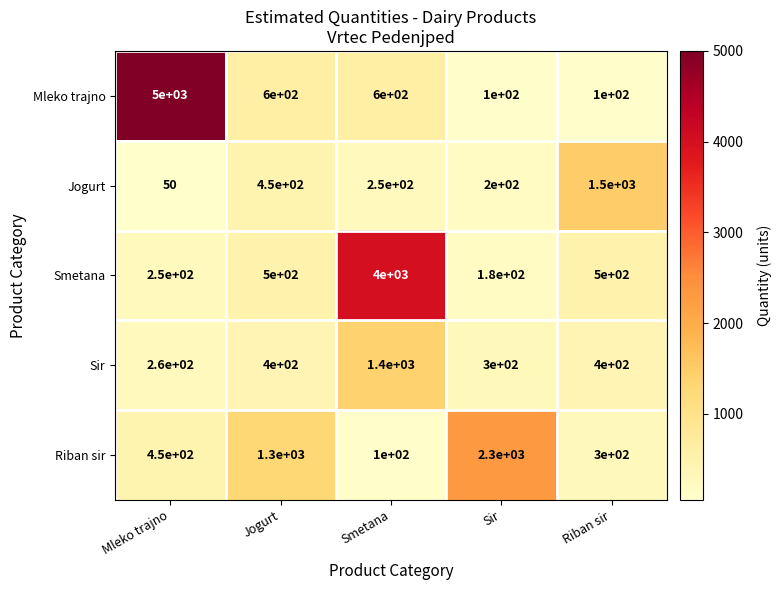

What is the greatest value displayed?

5000